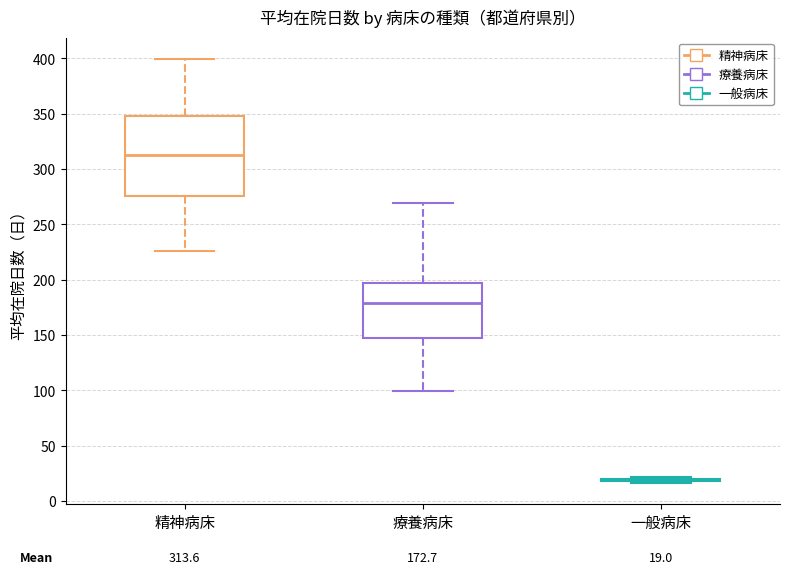

Which box is the tallest, from its lower edge to its upper edge?

精神病床